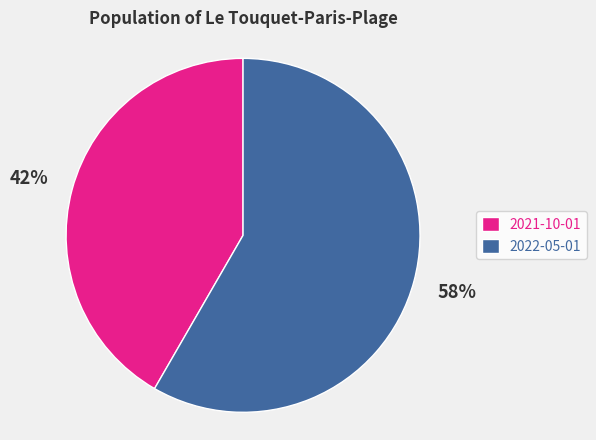

How many slices are in this pie chart?

2